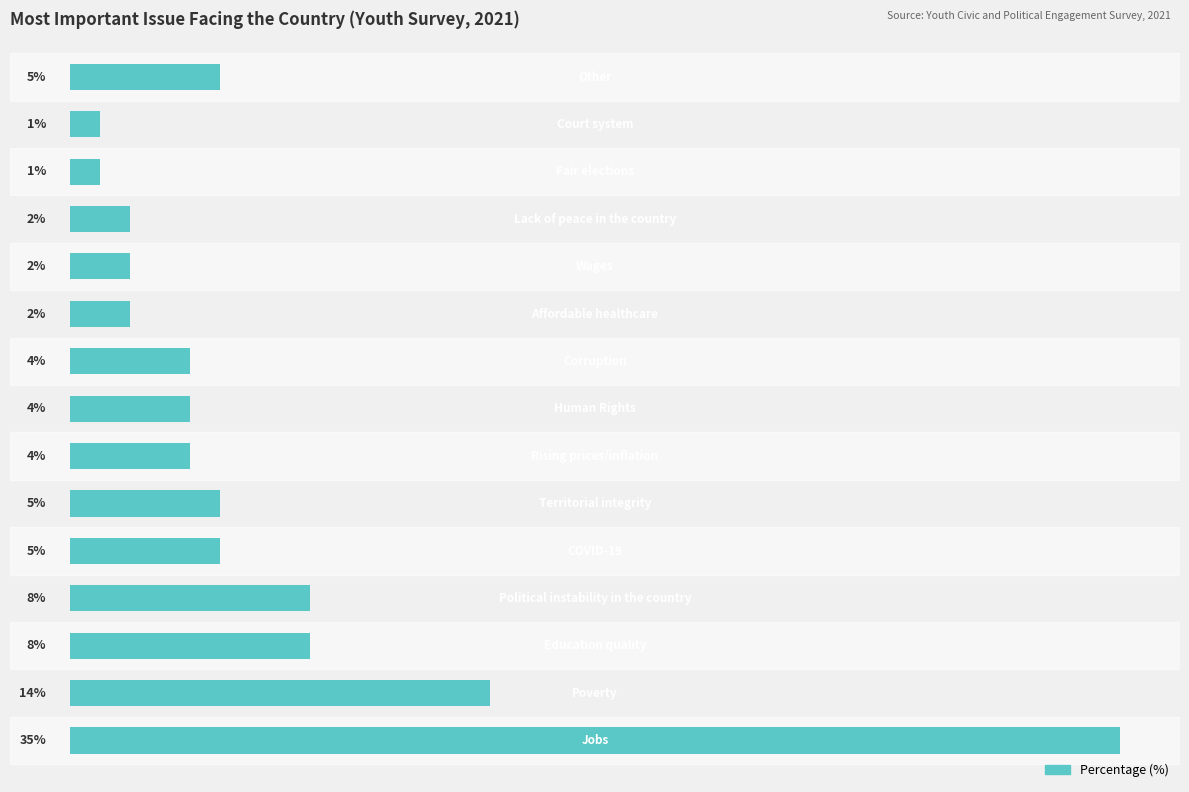

Does the chart contain any negative values?

No